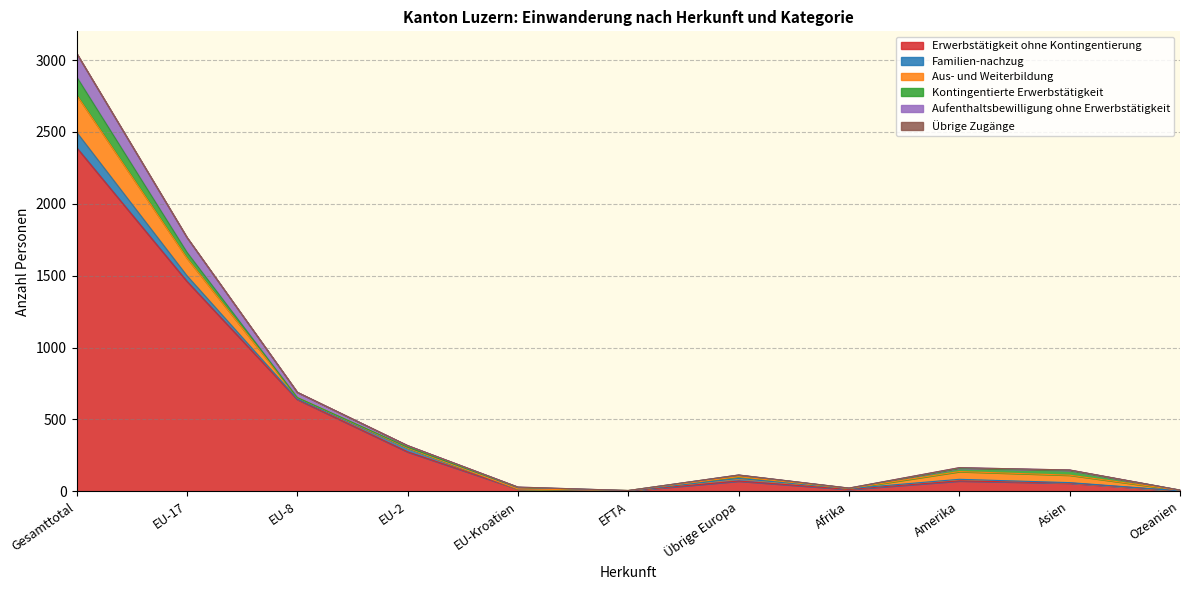

What is the difference between the second highest and minimum values in the Aufenthaltsbewilligung ohne Erwerbstätigkeit series?

103